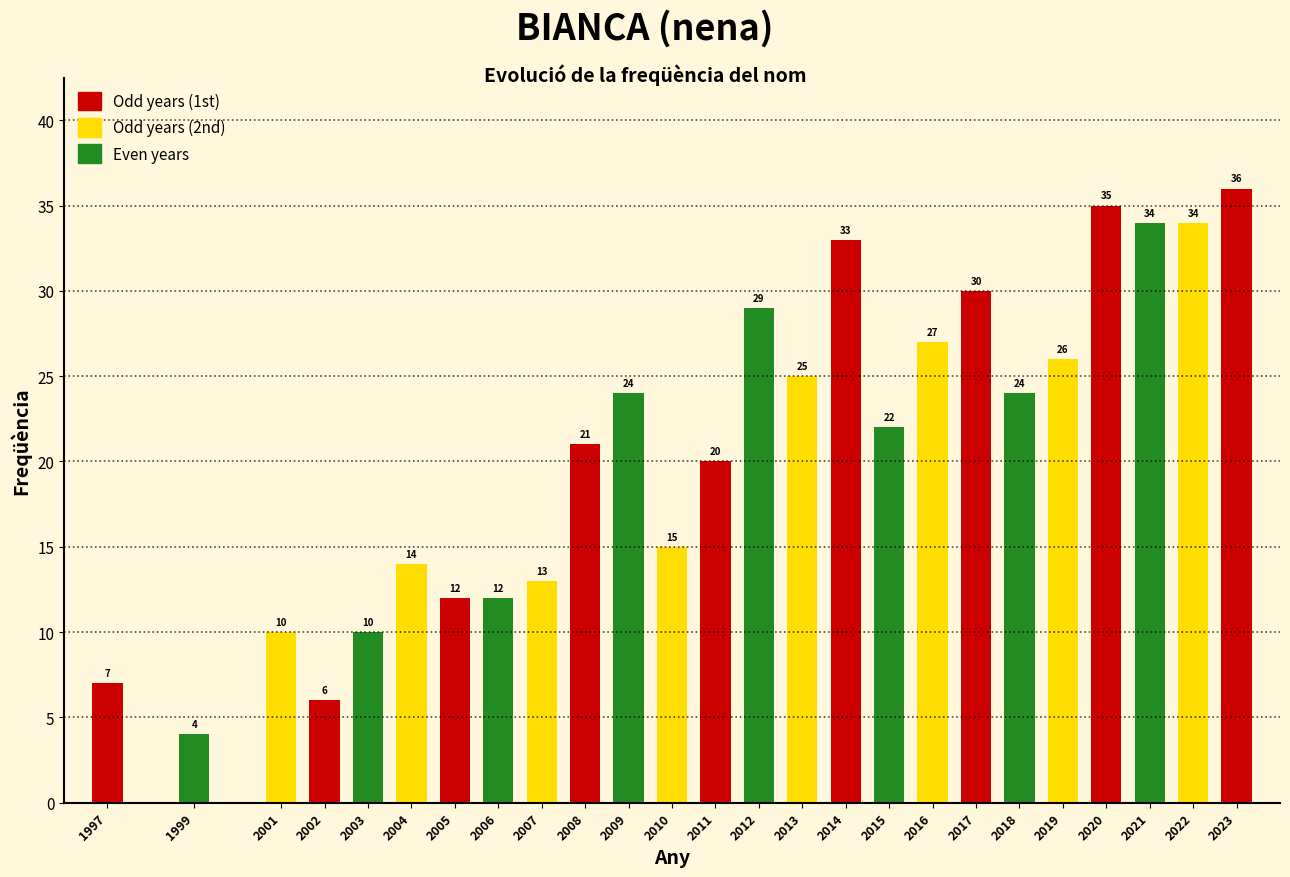

Reading left to right, extract all data points from this chart.

7	4	10	6	10	14	12	12	13	21	24	15	20	29	25	33	22	27	30	24	26	35	34	34	36